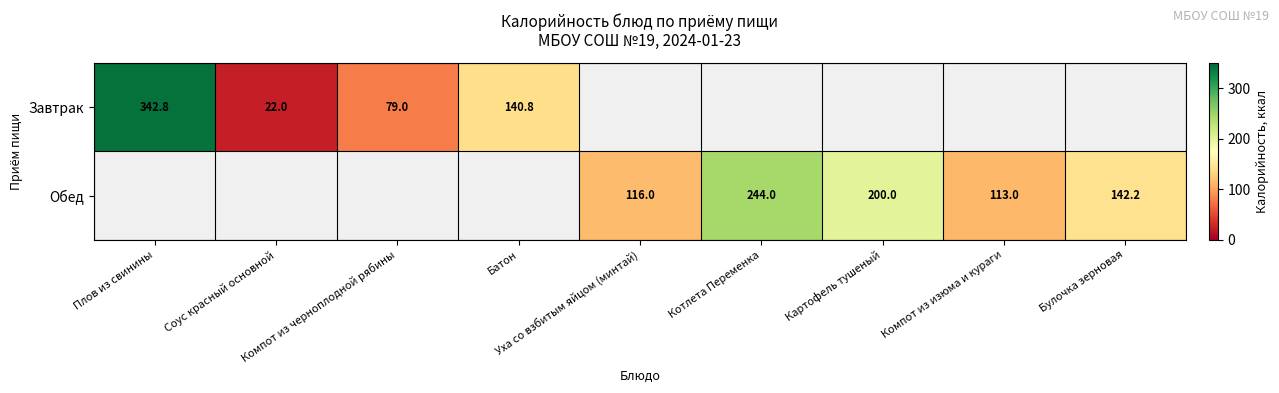

At Плов из свинины, list the series in order from smallest to largest.

Завтрак, Обед